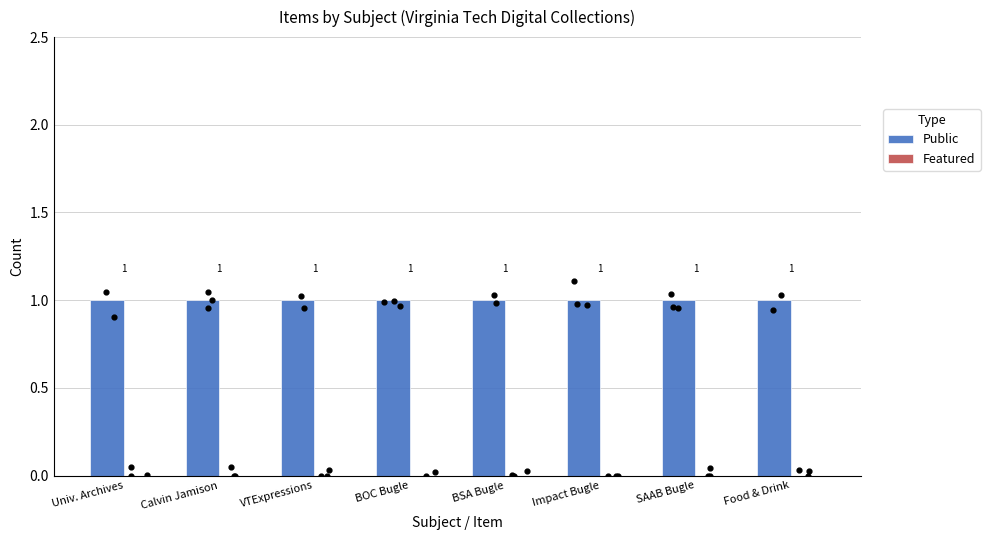

Which series contains the highest Y value?

Public